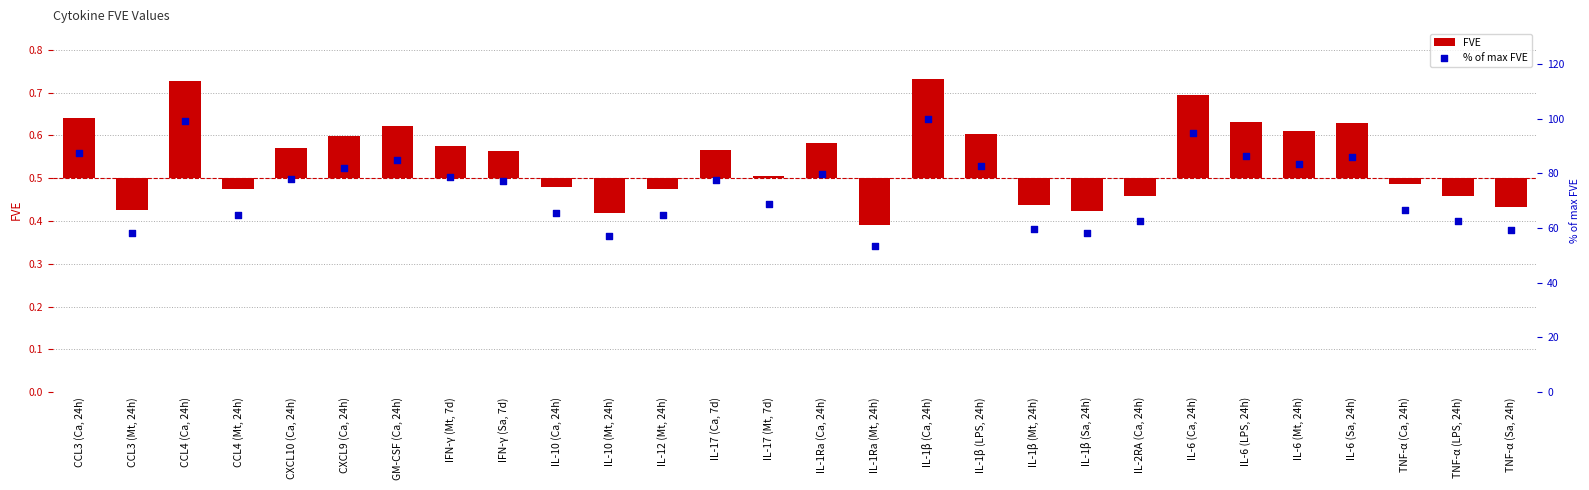

What is the total value across all series at IL-1Ra (Ca, 24h)?

79.8